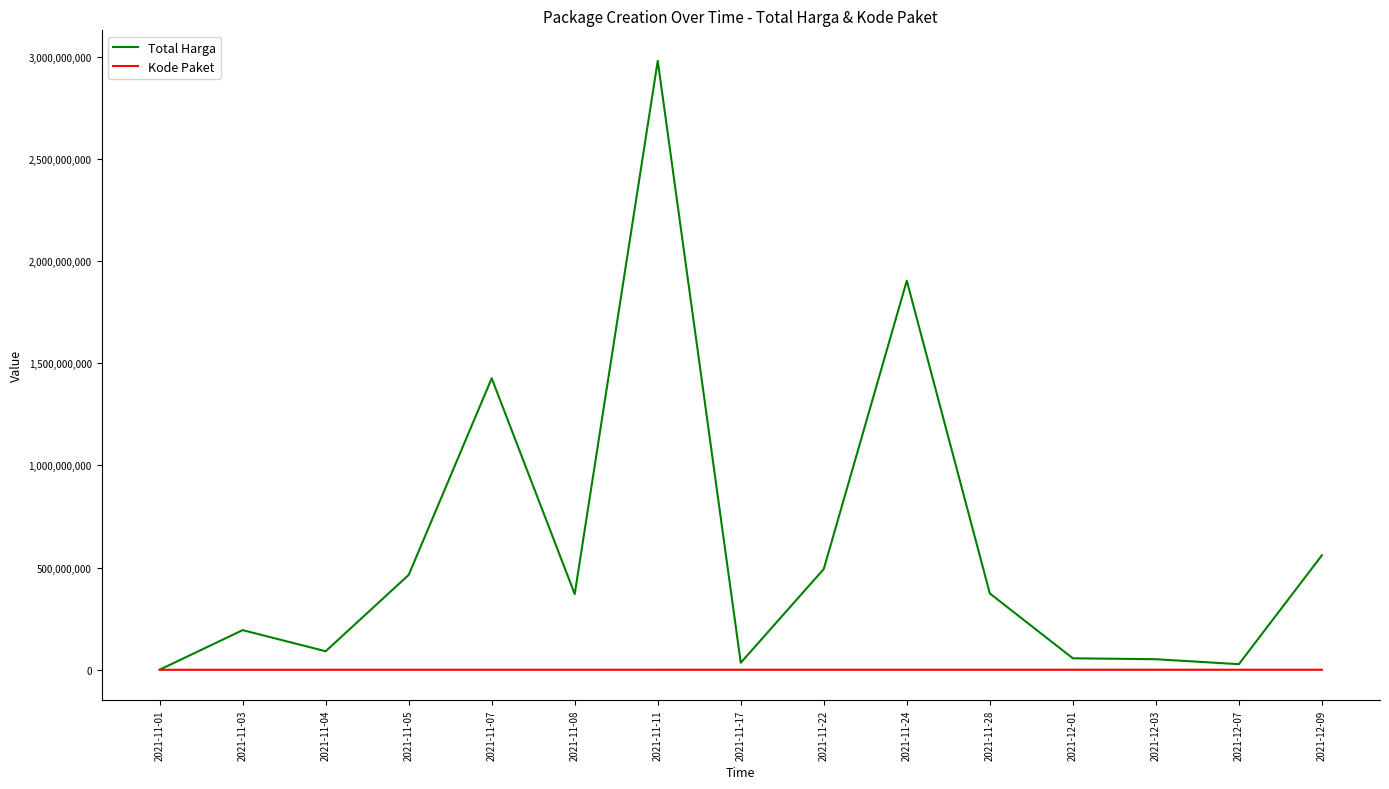

Which series has the largest range (max minus min)?

Total Harga